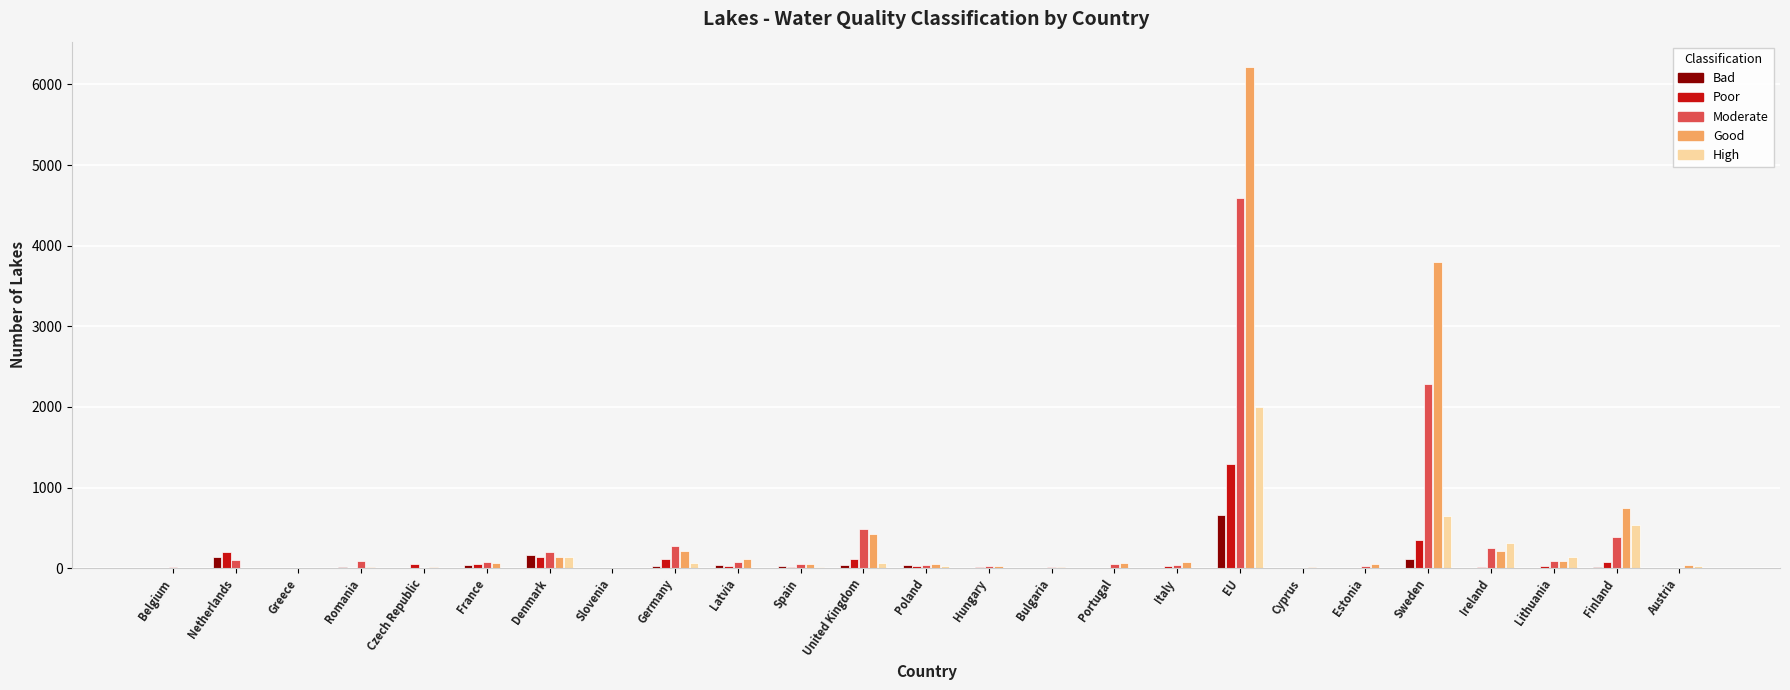

The value of Good at Sweden is 3794. True or false?

True